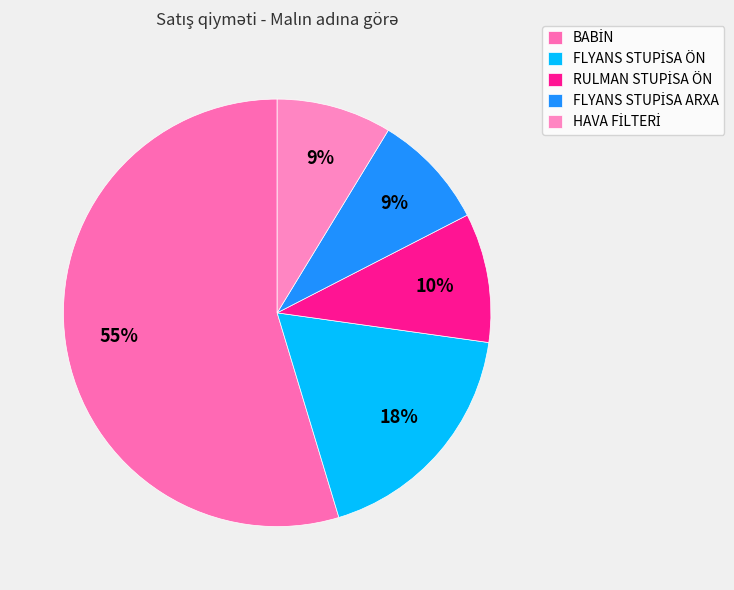

To the nearest percent, what is the average slice percentage?

20%